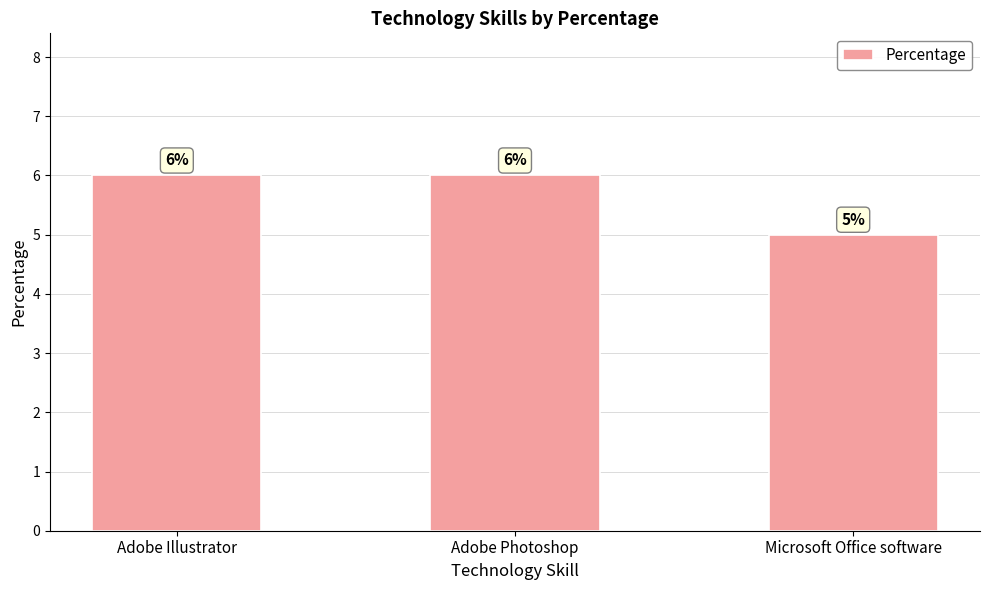

What is the minimum value shown in the chart?

5